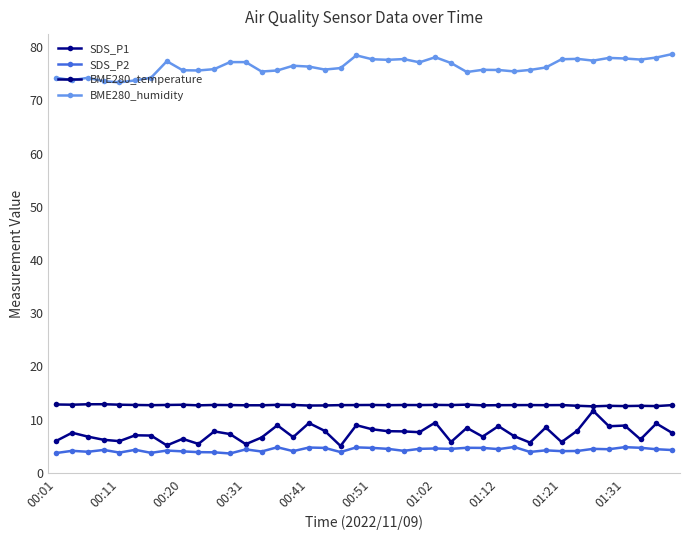

Which series has the widest spread of values?

SDS_P1